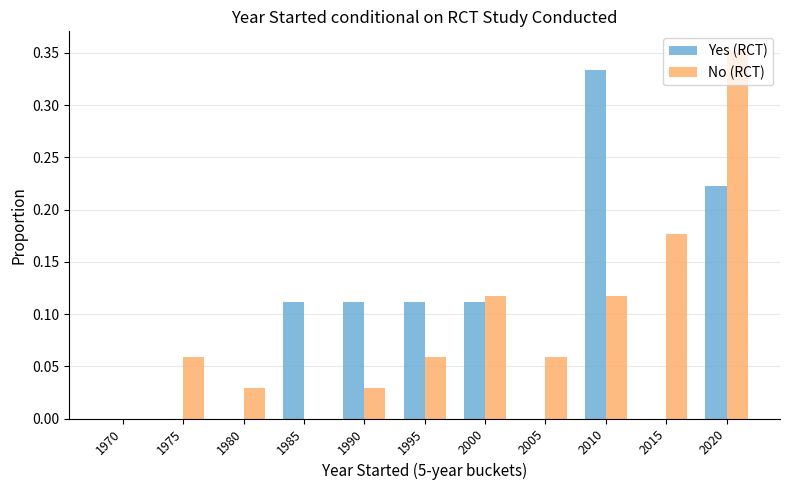

The value of No (RCT) at 1980 is 0.1. True or false?

False